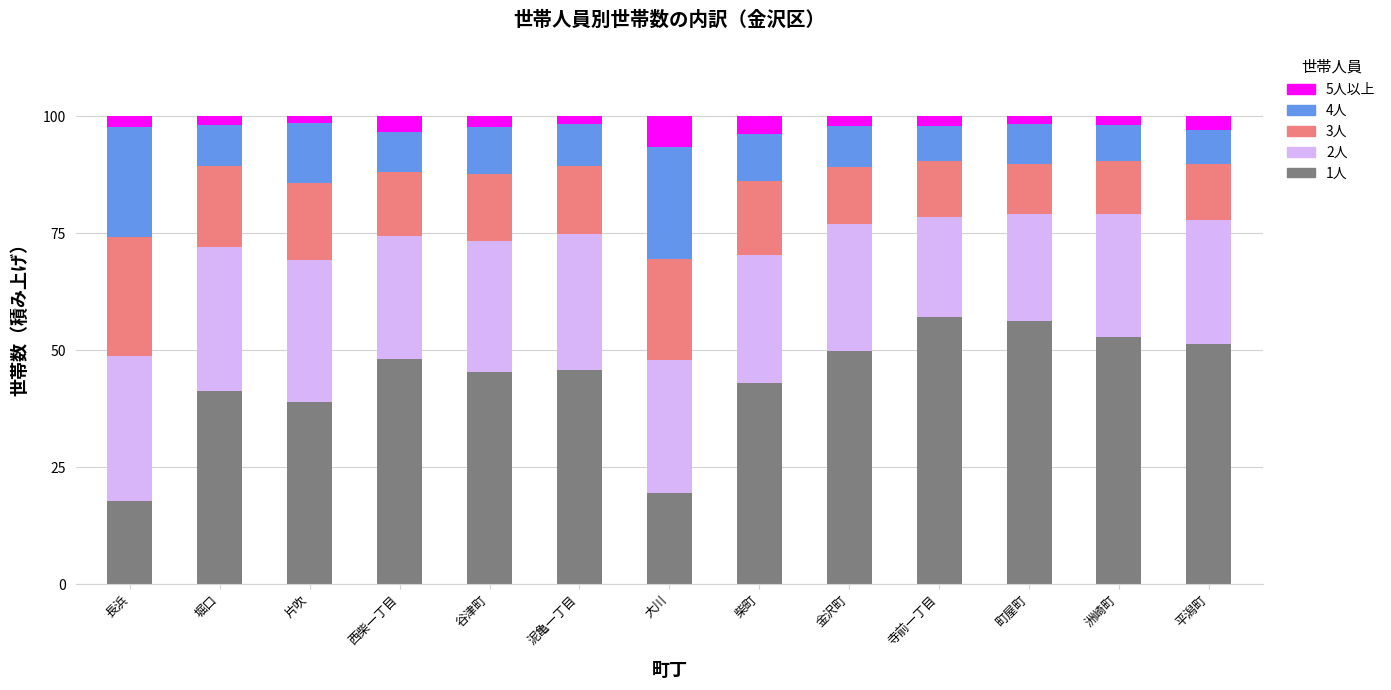

What is the highest value of the 1人 series?

57.0